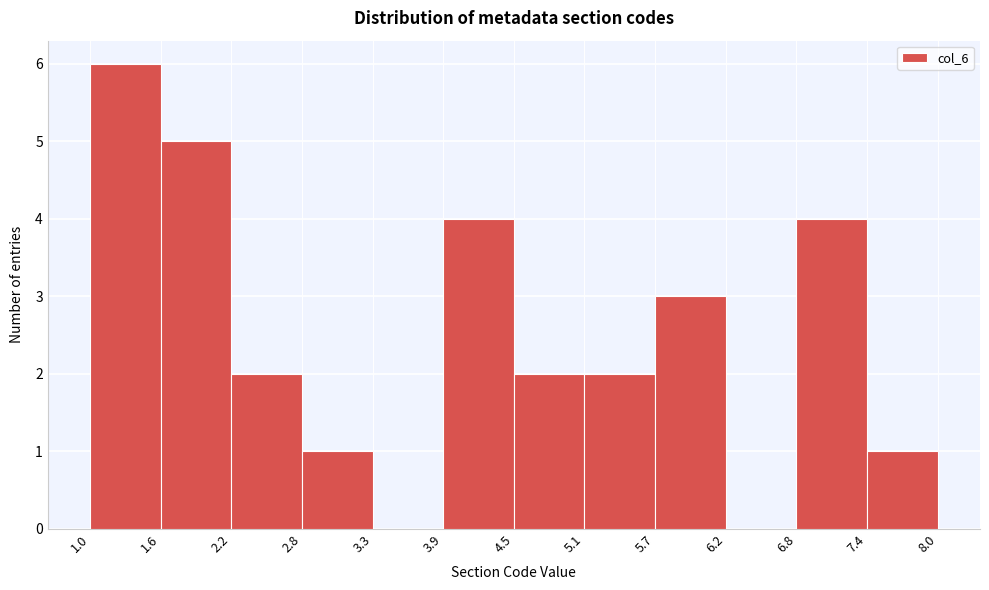

Over which range of the x-axis is the bar tallest?

1.0 to 1.6